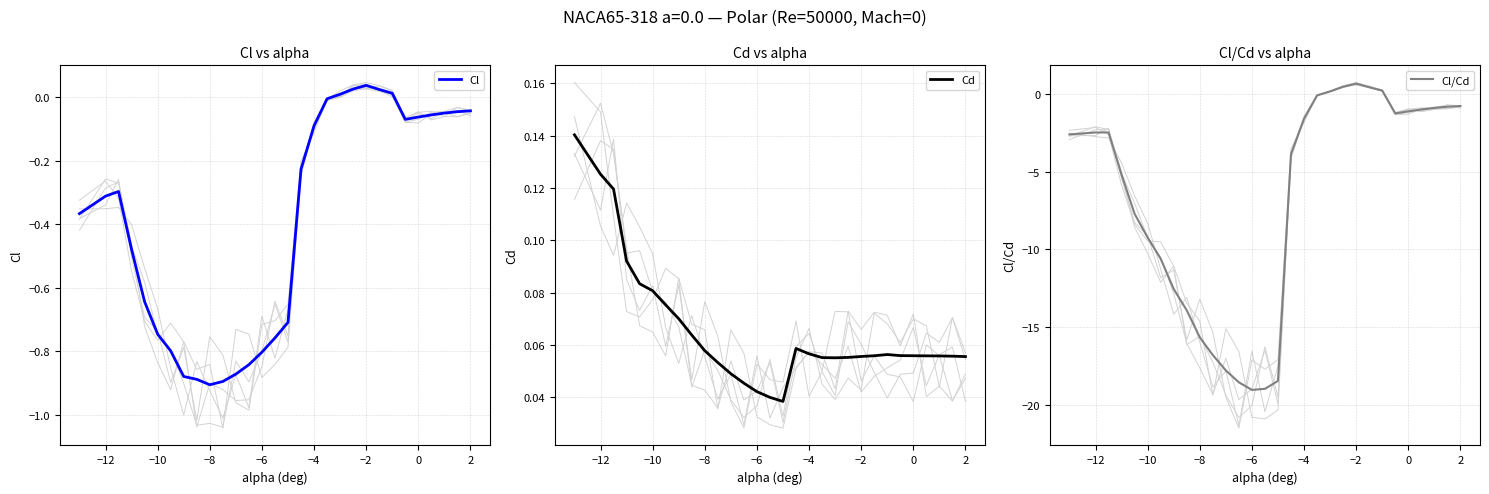

Count the Cd values in the range 0 to 1.

30